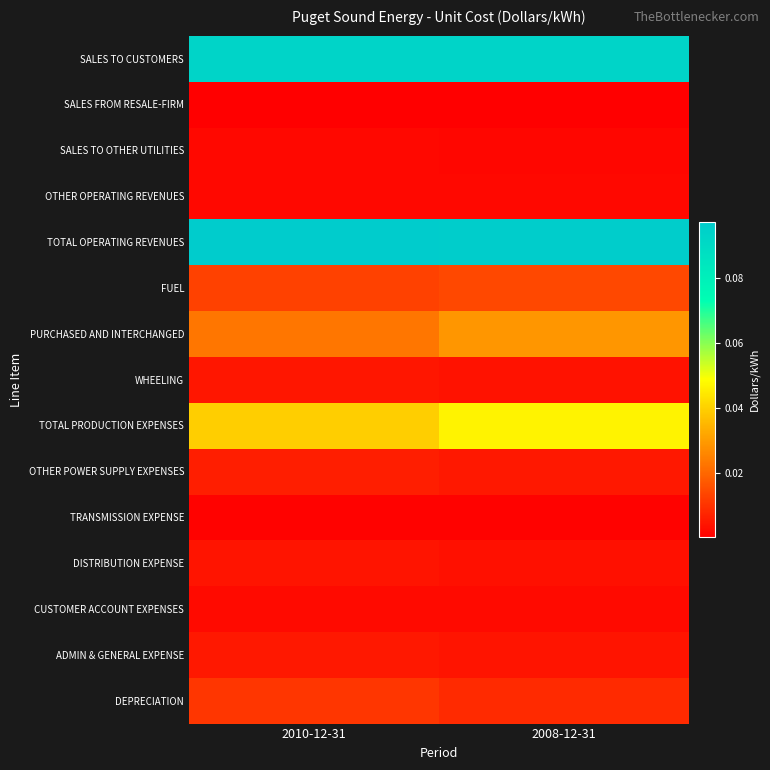

At 2008-12-31, list the series in order from largest to smallest.

TOTAL OPERATING REVENUES, SALES TO CUSTOMERS, TOTAL PRODUCTION EXPENSES, PURCHASED AND INTERCHANGED, FUEL, DEPRECIATION, OTHER POWER SUPPLY EXPENSES, ADMIN & GENERAL EXPENSE, WHEELING, DISTRIBUTION EXPENSE, CUSTOMER ACCOUNT EXPENSES, OTHER OPERATING REVENUES, SALES TO OTHER UTILITIES, TRANSMISSION EXPENSE, SALES FROM RESALE-FIRM